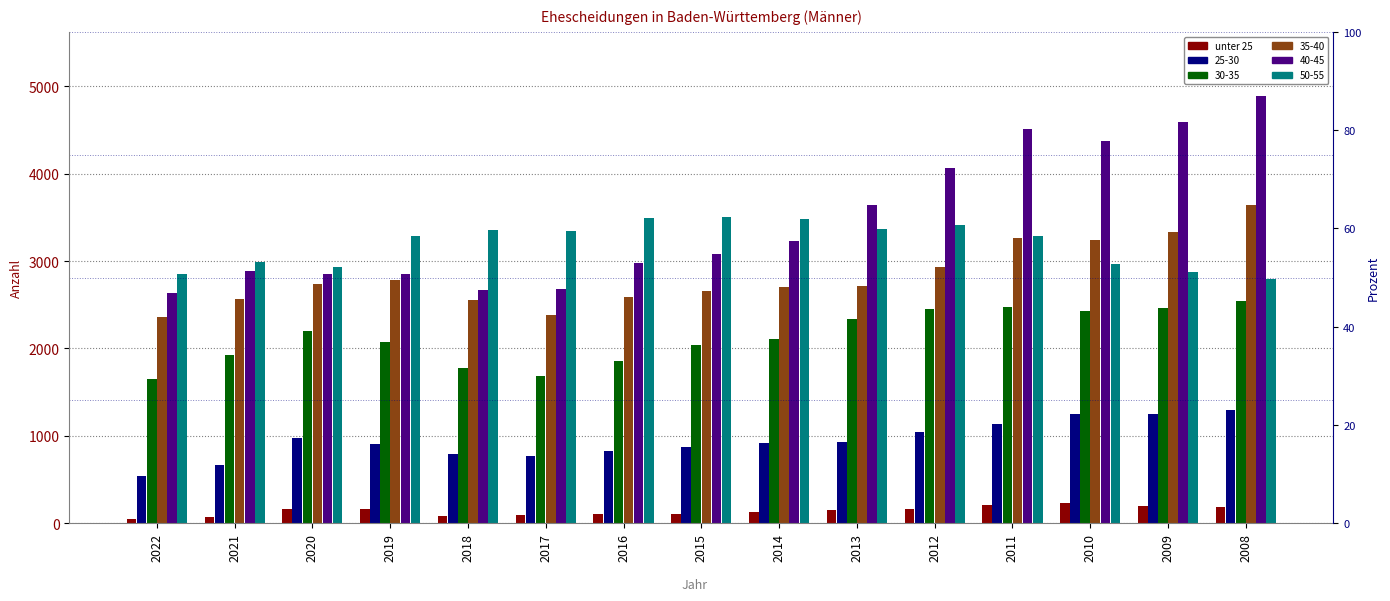

Reading left to right, extract all data points from this chart.

2022=49	2021=67	2020=161	2019=162	2018=85	2017=94	2016=110	2015=105	2014=133	2013=152	2012=168	2011=212	2010=233	2009=202	2008=190